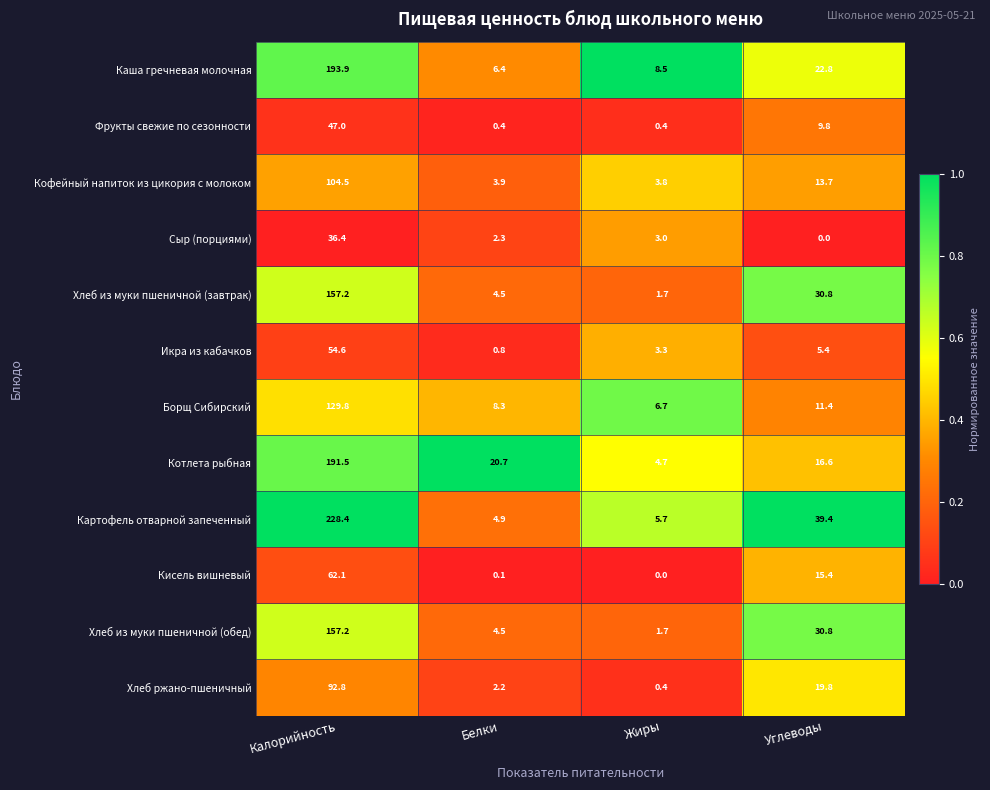

Which series has the largest total across all categories?

Картофель отварной запеченный